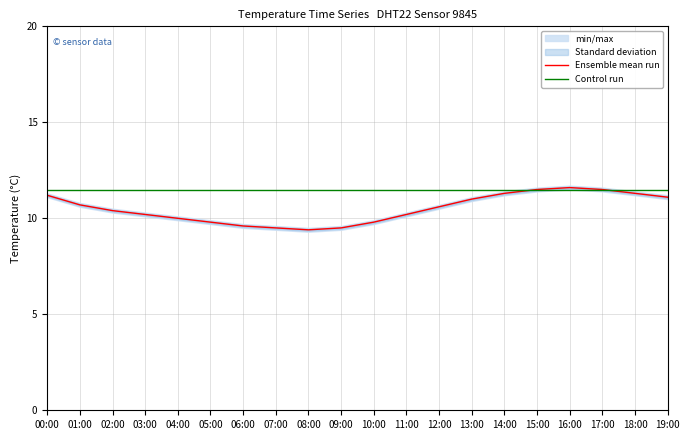

In Ensemble mean run, how many points are lower than both neighbors (excluding endpoints)?

1